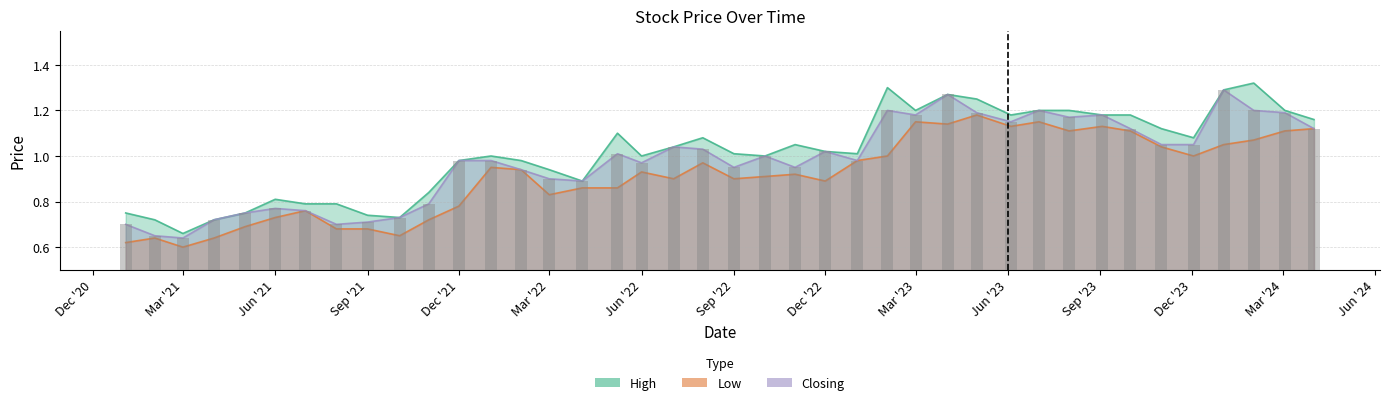

Between 2023-01-02 and 2024-02-01, which is larger?

2024-02-01